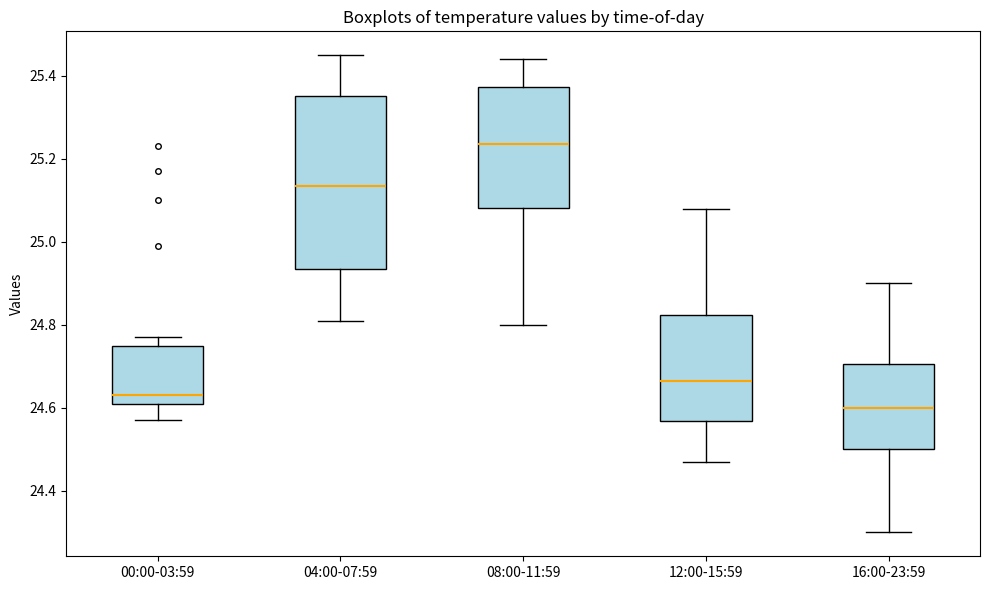

Reading left to right, read every box against the y-axis: the position of its median line, the range the box covers, and the ends of its whiskers. The values are not printed on the chart, so give them approximately, as read against the axis.

00:00-03:59: median 24.64, box 24.62 to 24.76, whiskers 24.58 to 24.78
04:00-07:59: median 25.14, box 24.94 to 25.36, whiskers 24.82 to 25.46
08:00-11:59: median 25.24, box 25.08 to 25.38, whiskers 24.80 to 25.44
12:00-15:59: median 24.66, box 24.56 to 24.82, whiskers 24.48 to 25.08
16:00-23:59: median 24.60, box 24.50 to 24.70, whiskers 24.30 to 24.90